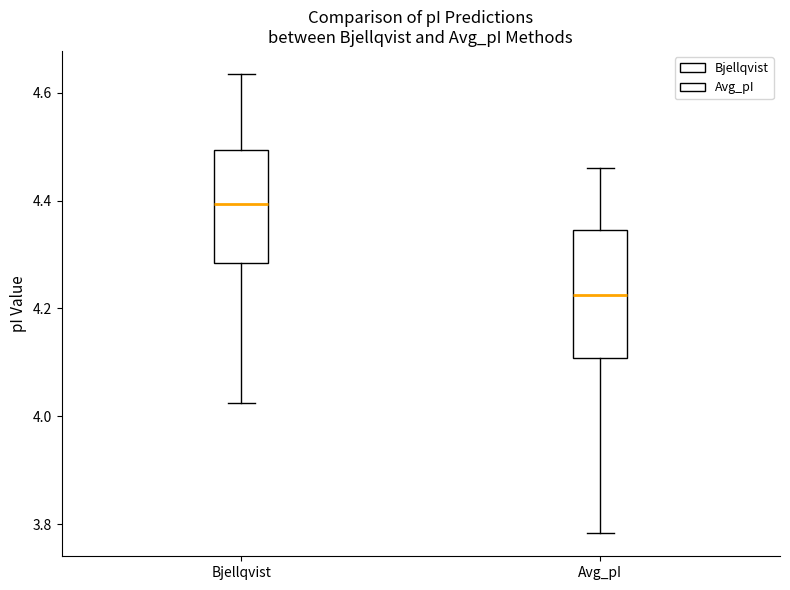

Which box is the tallest, from its lower edge to its upper edge?

Avg_pI